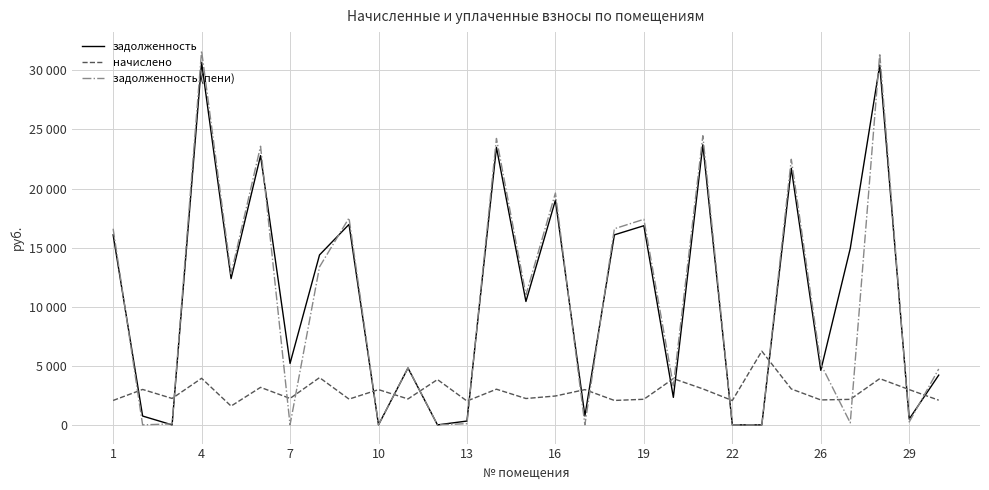

Which series has the largest range (max minus min)?

задолженность (пени)